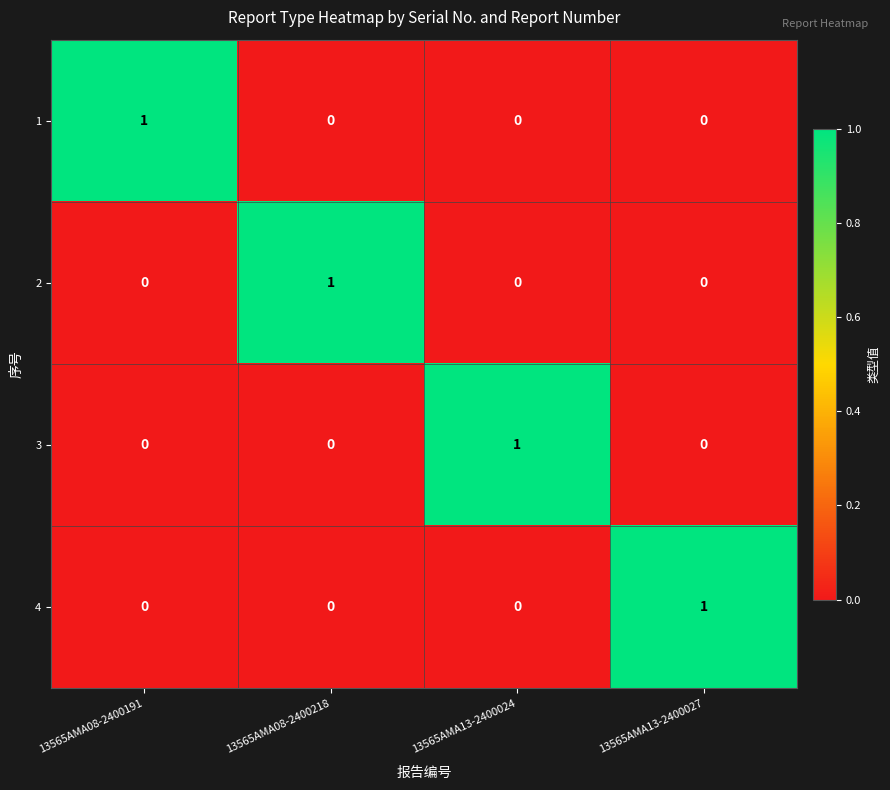

Is the value of 1 at 13565AMA08-2400218 greater than the value of 2 at 13565AMA08-2400218?

No